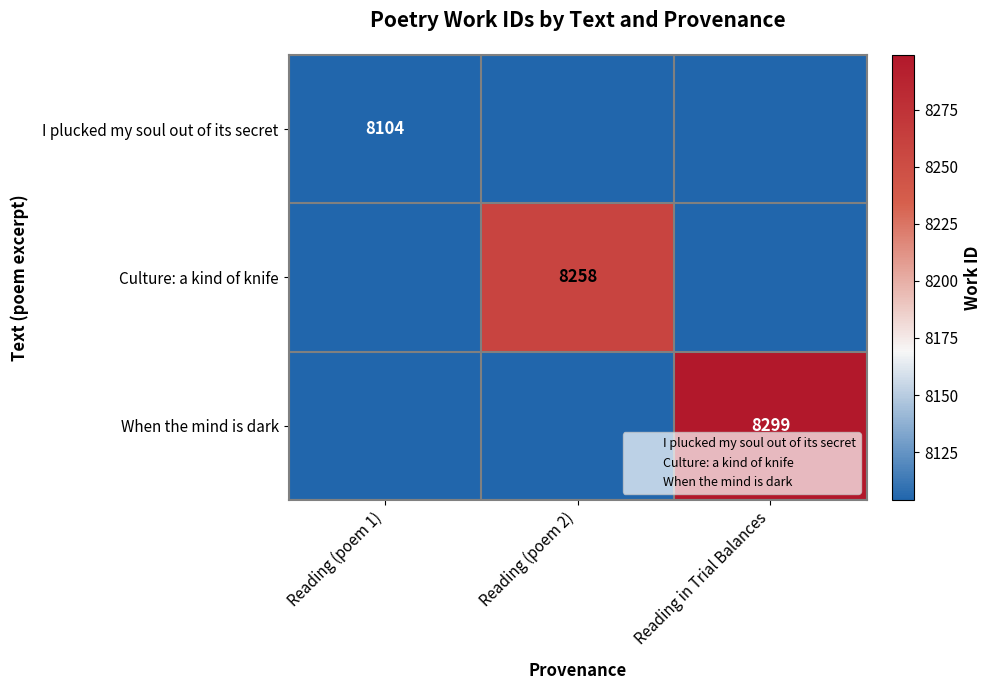

The Culture: a kind of knife series shows 8258 at Reading (poem 2). True or false?

True